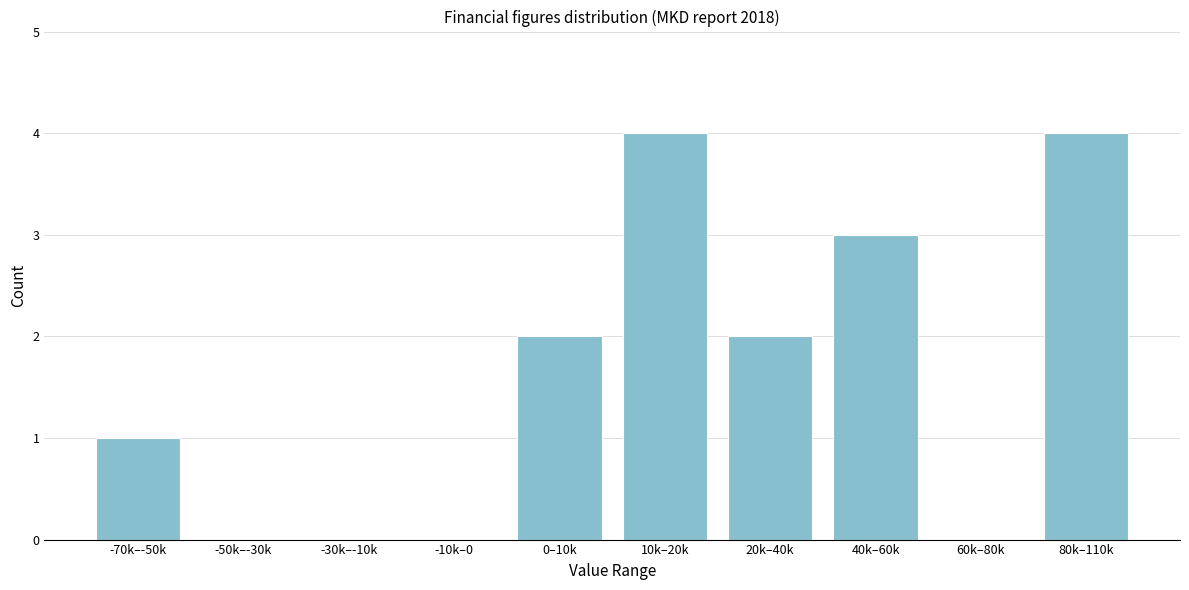

Reading right to left, extract all data points from this chart.

80k–110k=4	60k–80k=0	40k–60k=3	20k–40k=2	10k–20k=4	0–10k=2	-10k–0=0	-30k–-10k=0	-50k–-30k=0	-70k–-50k=1